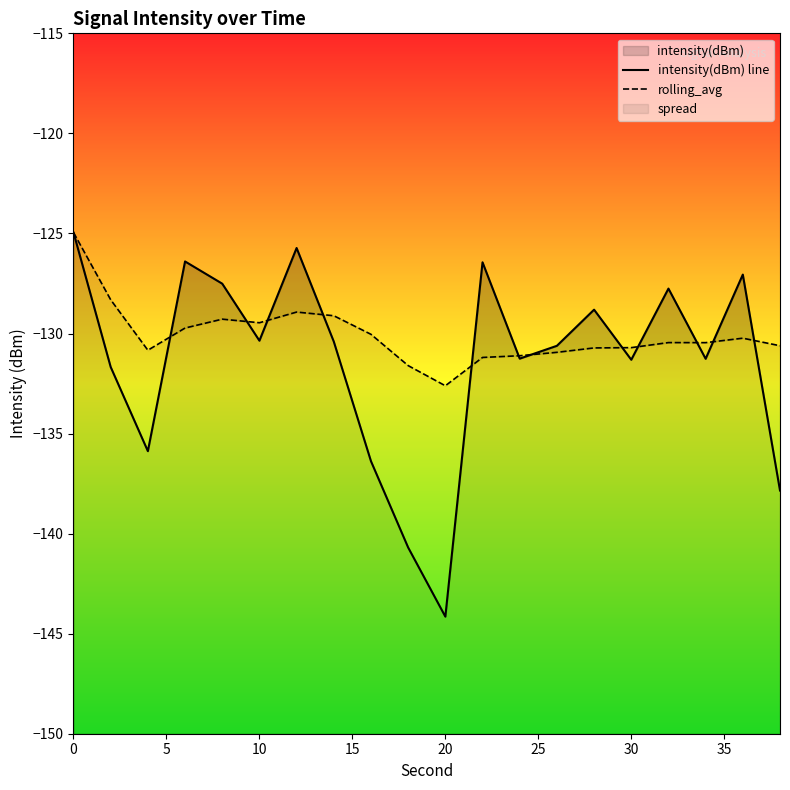

How many intersections are there between intensity(dBm) line and rolling_avg?

12